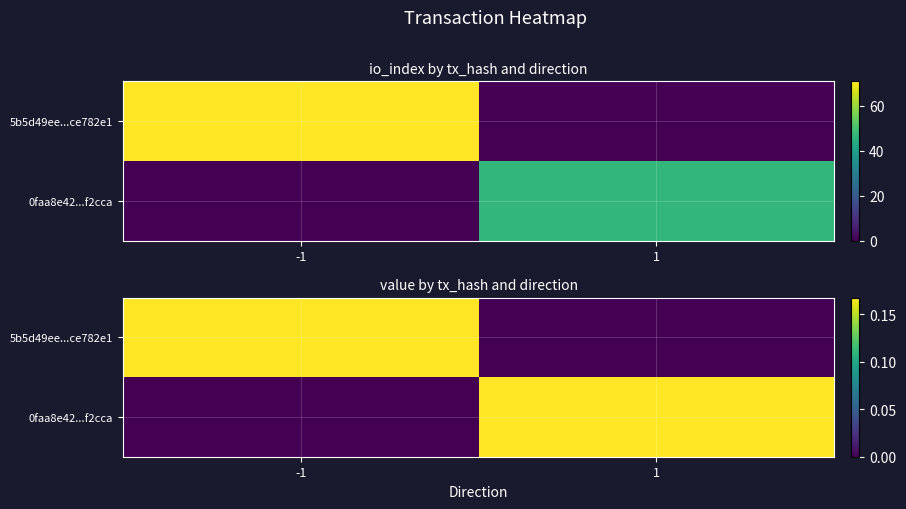

At how many categories does at least one series exceed 0?

2